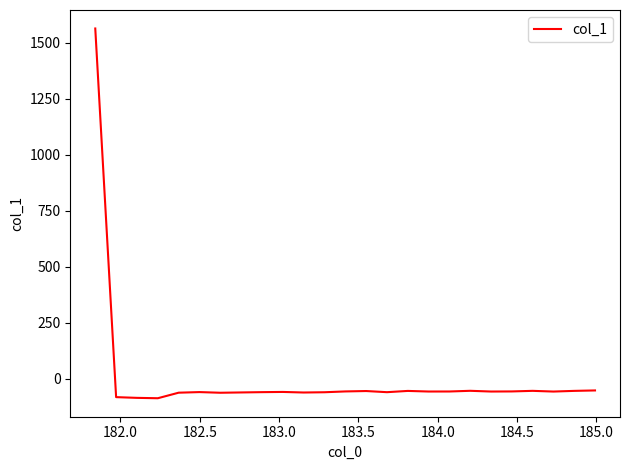

What is the smallest value displayed?

-87.5